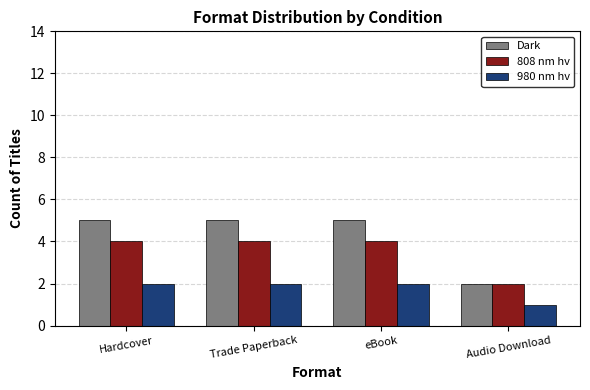

What is the sum of the Dark values at Audio Download and Trade Paperback?

7